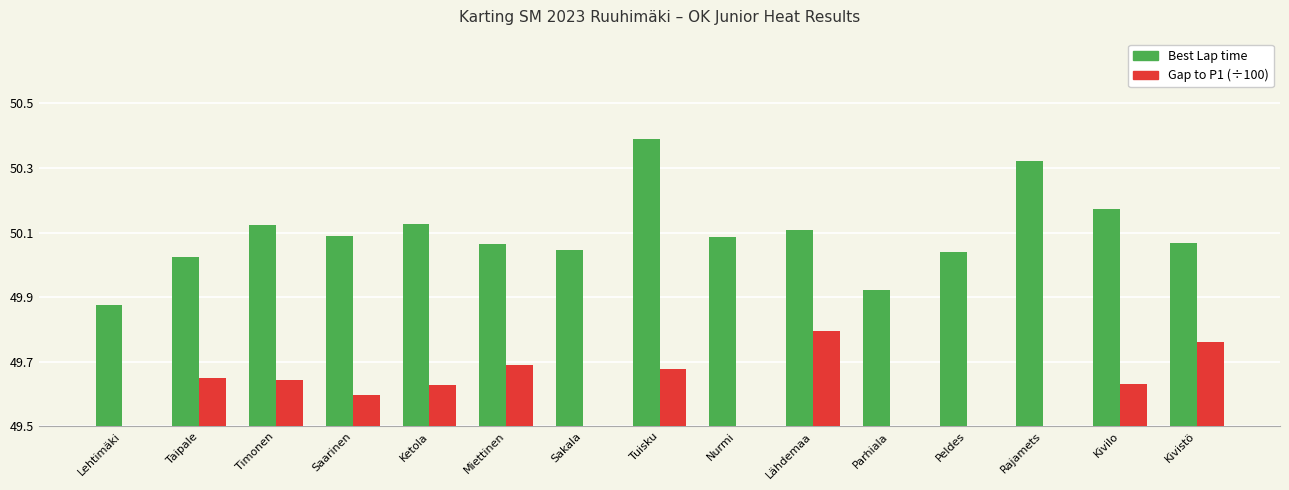

What position from the right is Tuisku?

8